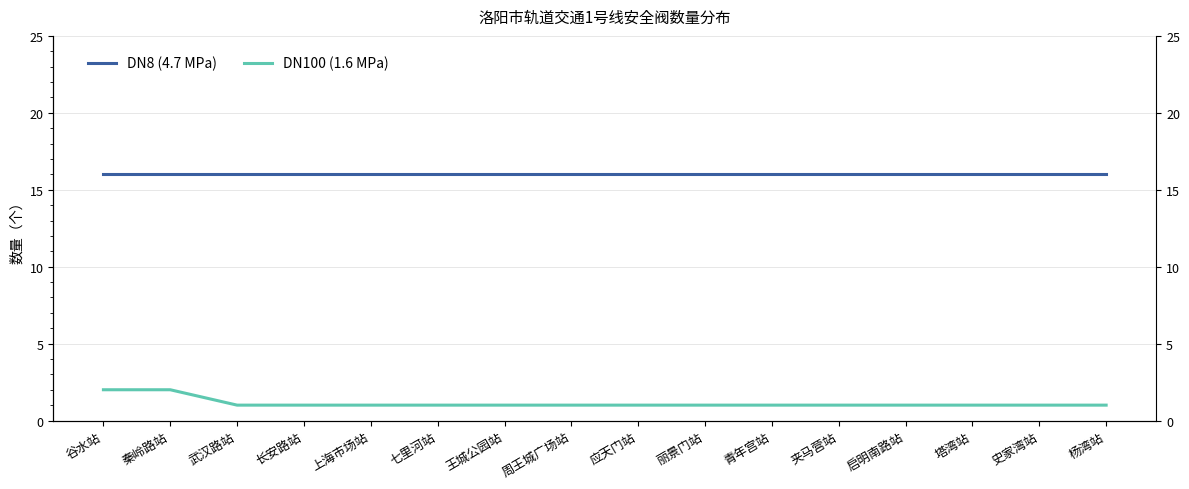

Which series has the largest range (max minus min)?

DN100 (1.6 MPa)